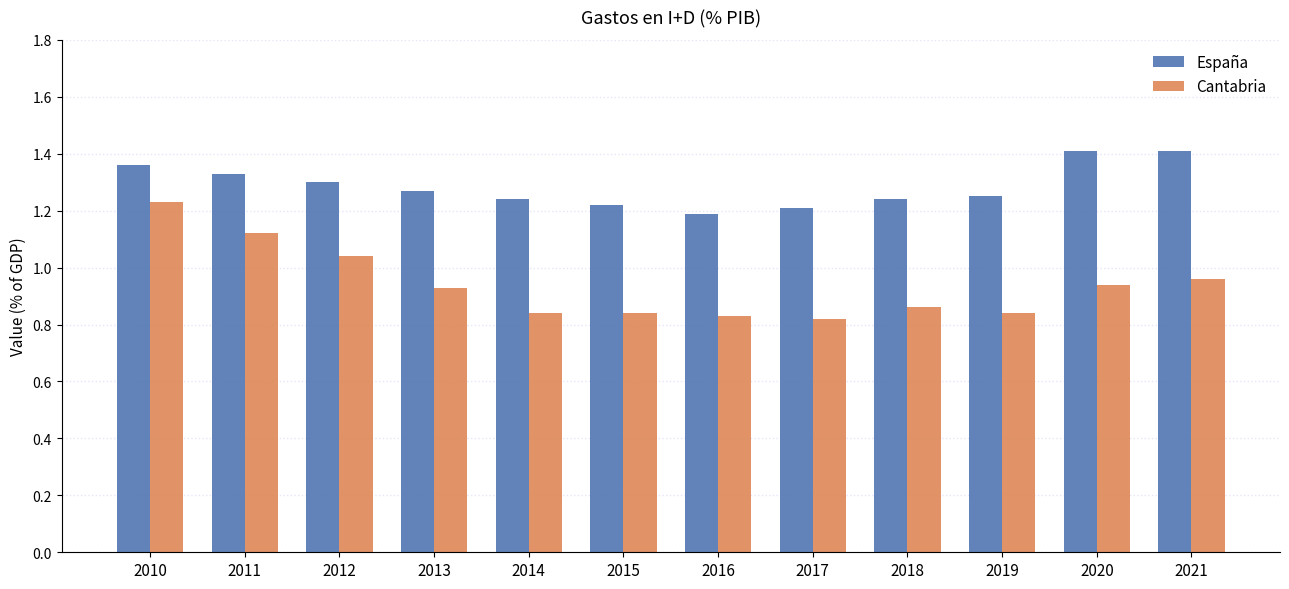

What are all the series names shown in the legend?

España, Cantabria